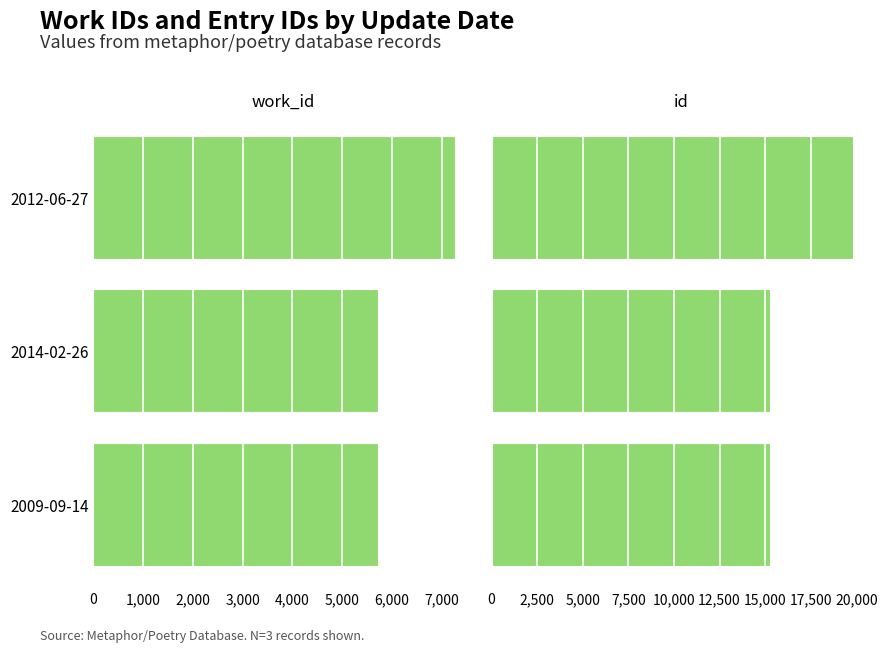

How many values in the work_id series are below 5726?

1